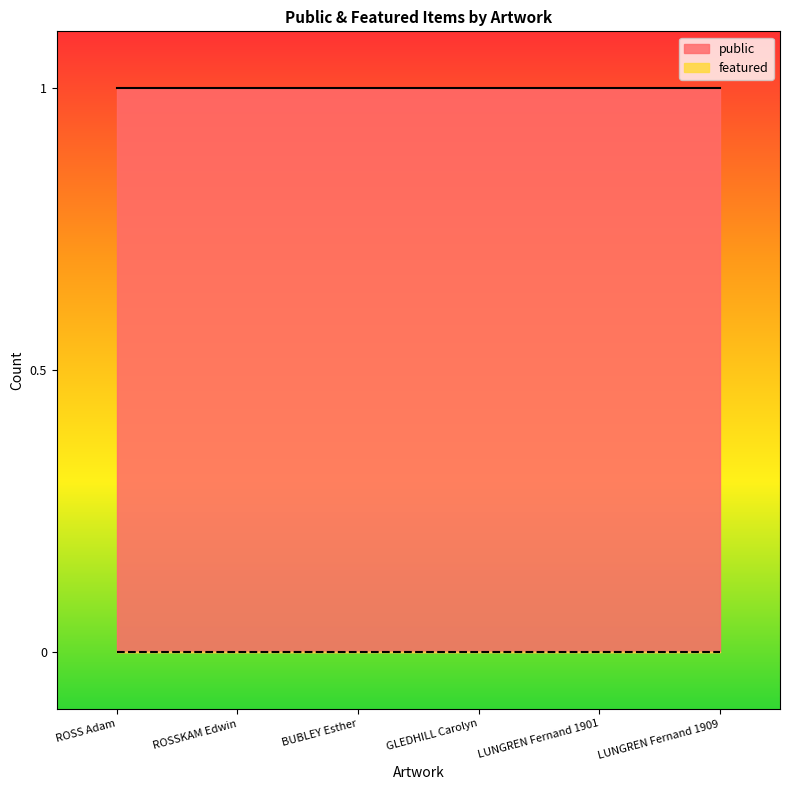

Count the number of categories in the chart.

6